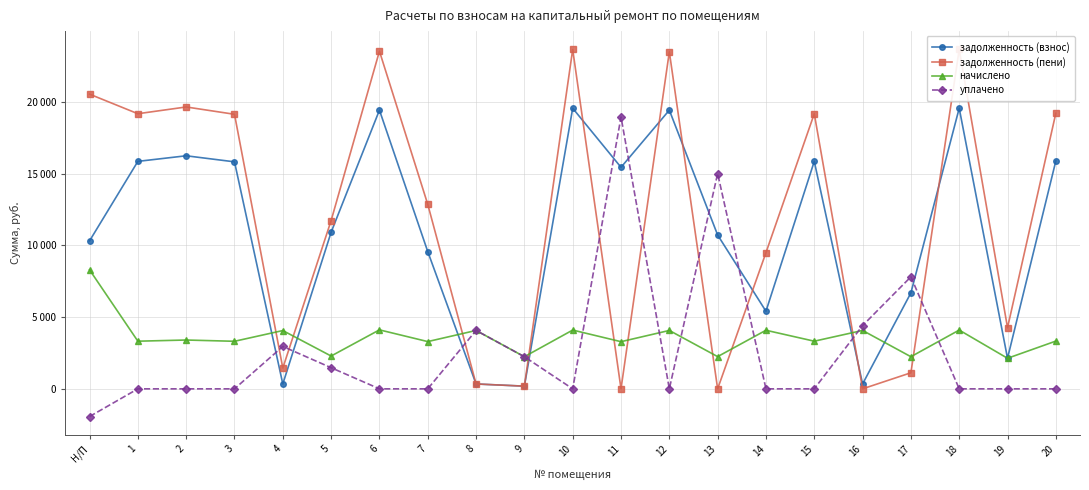

Where is задолженность (взнос) nearest to the value 9870?

7